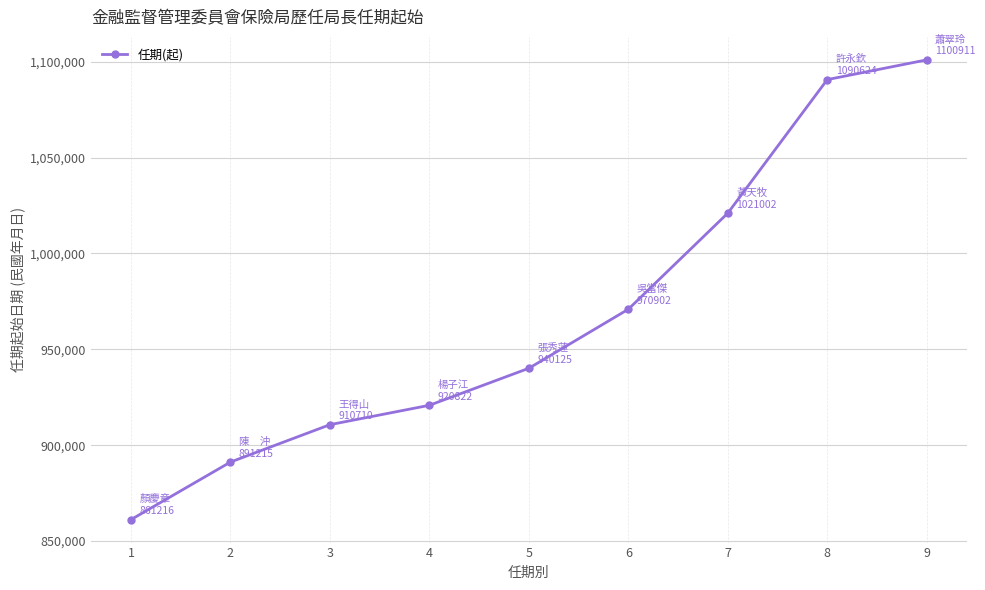

How many data points are less than 940125?

4